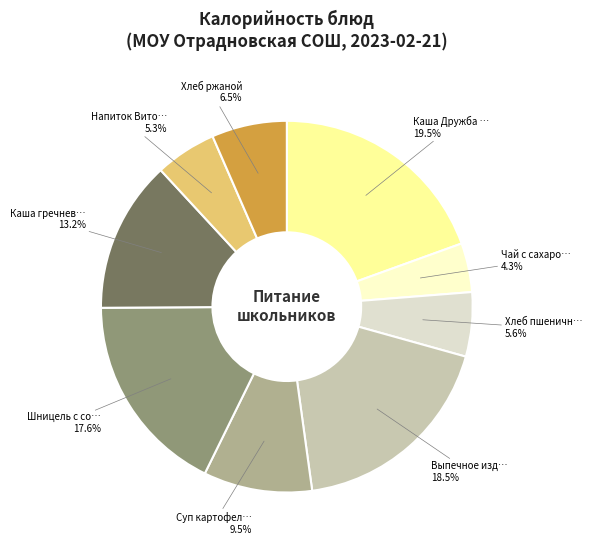

Is there any slice that represents more than half of the pie?

No